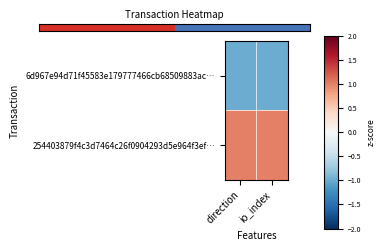

At which category is the sum across all series the highest?

io_index